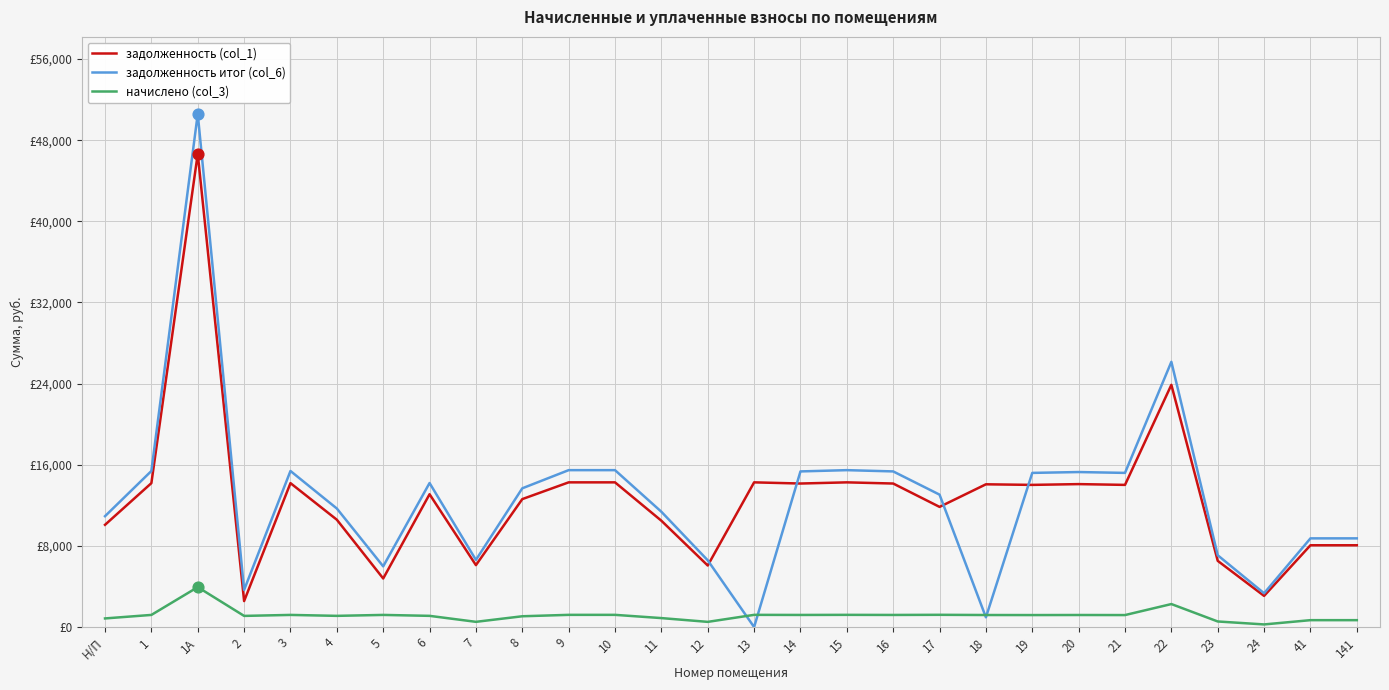

Which series has the largest total across all categories?

задолженность итог (col_6)